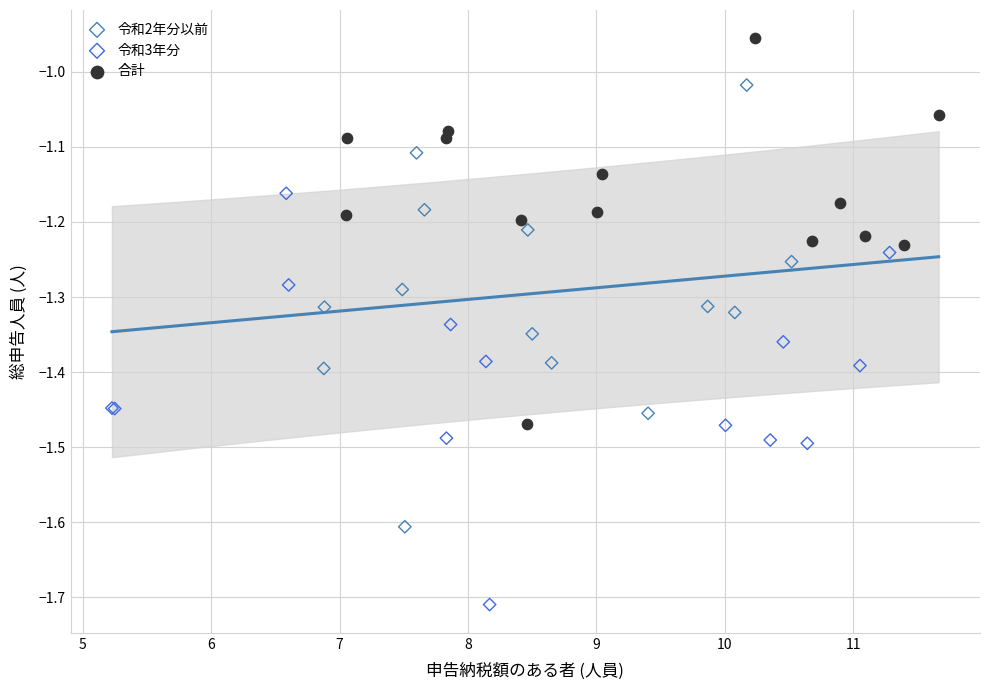

Which series reaches the minimum Y coordinate?

令和3年分